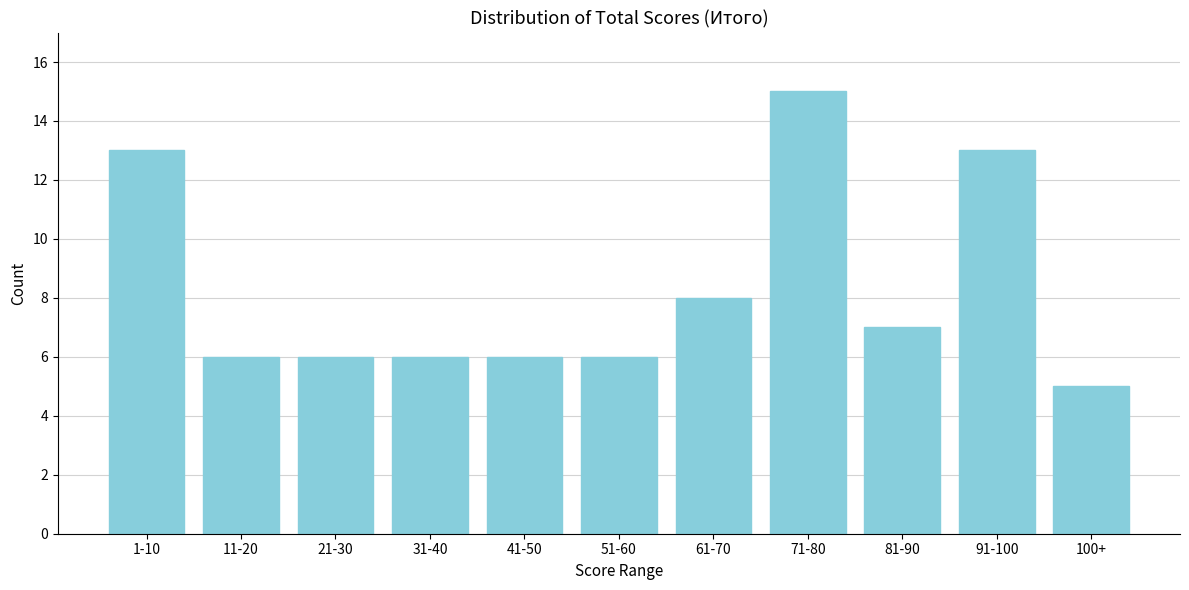

Reading left to right, extract all data points from this chart.

13	6	6	6	6	6	8	15	7	13	5